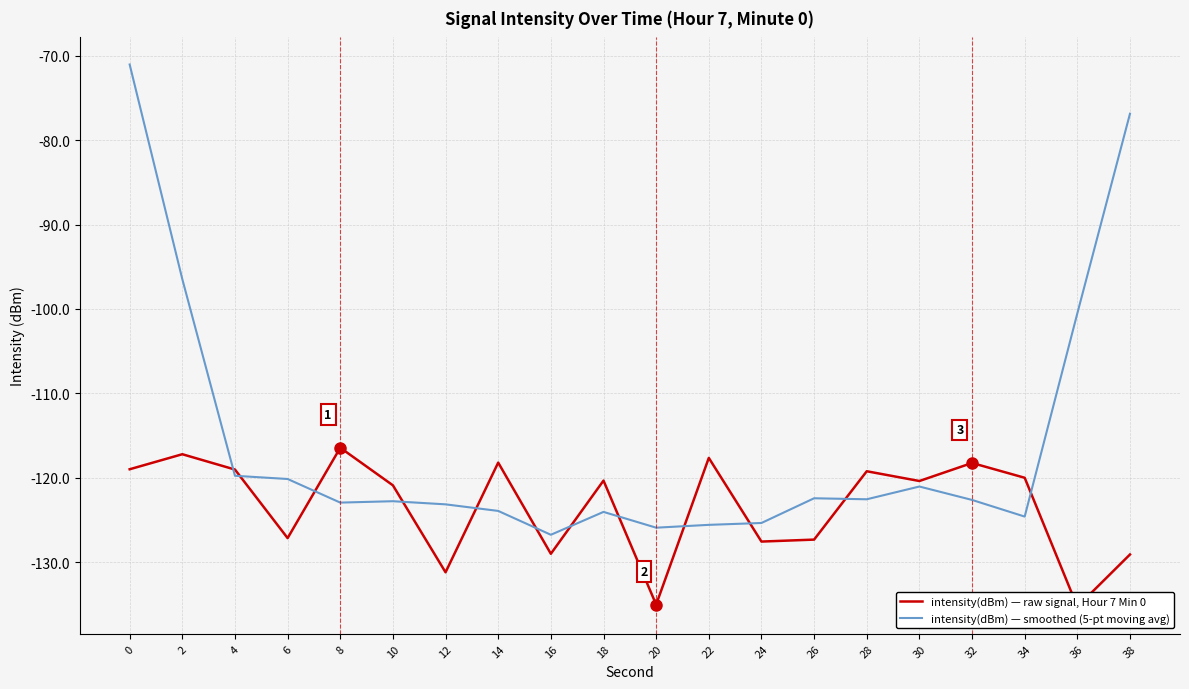

Where is the first local maximum for intensity(dBm) — smoothed (5-pt moving avg)?

10